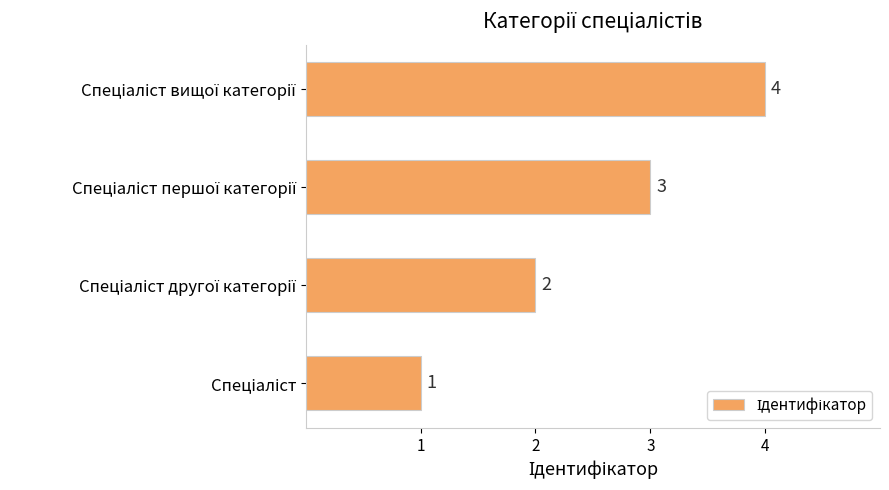

What is the greatest value displayed?

4